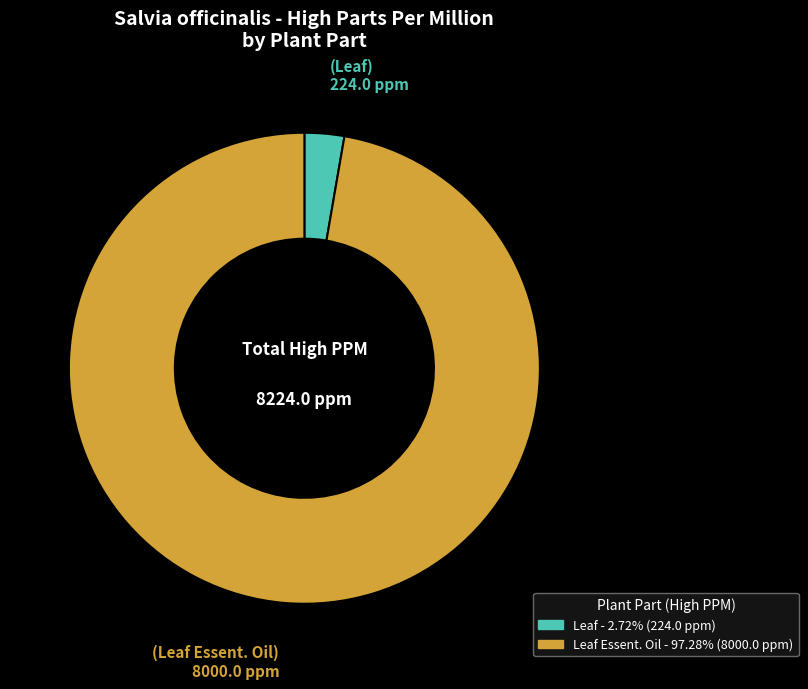

How many segments does this pie chart have?

2